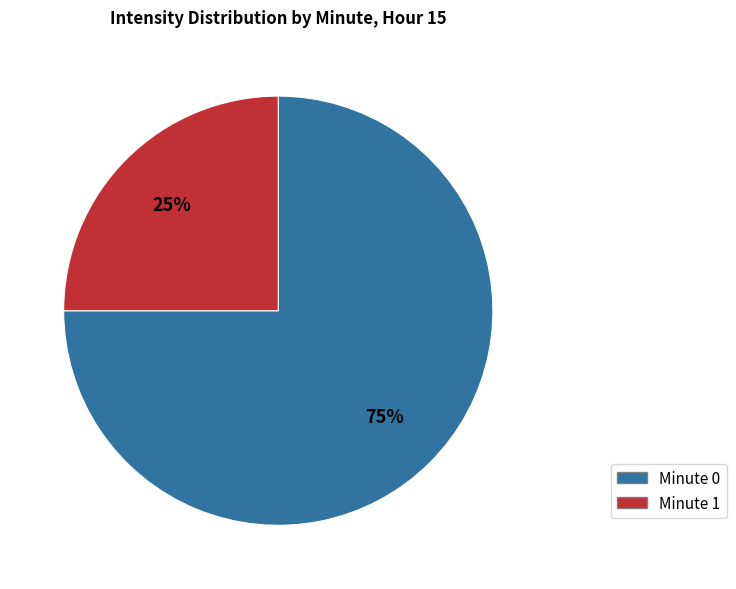

Is it true that Minute 0 is 75% of the pie?

True